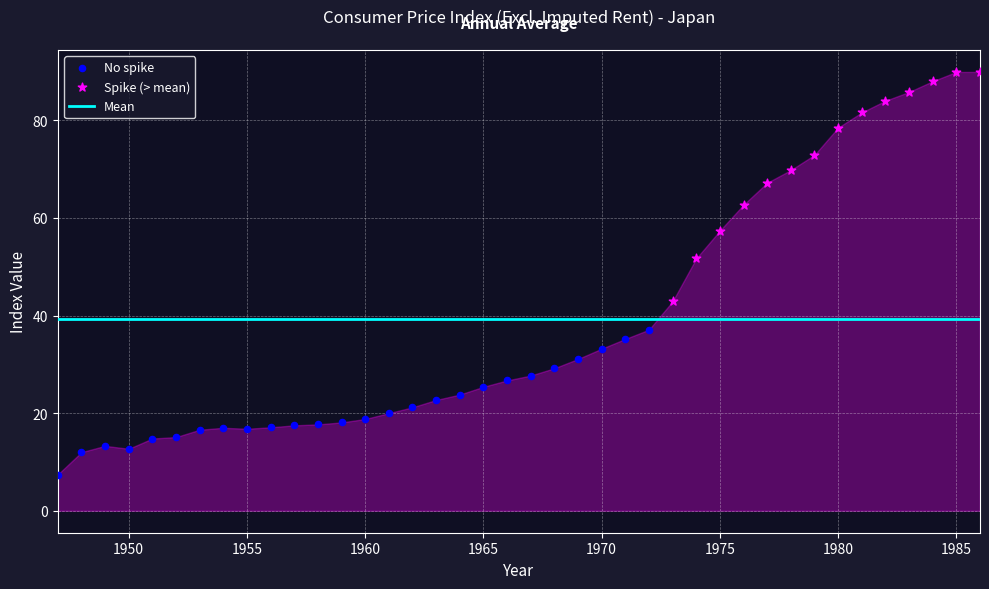

Which series has the largest Y range (max minus min)?

Spike (> mean)